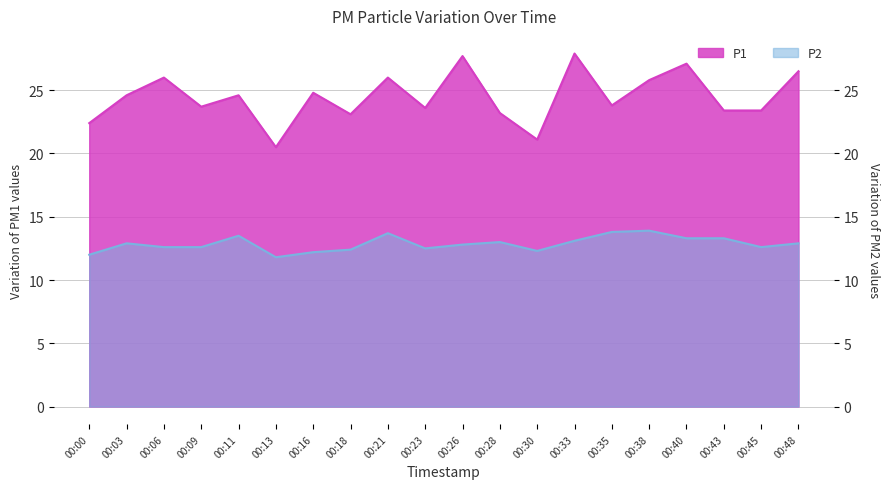

True or false: P1 and P2 intersect in this chart.

False